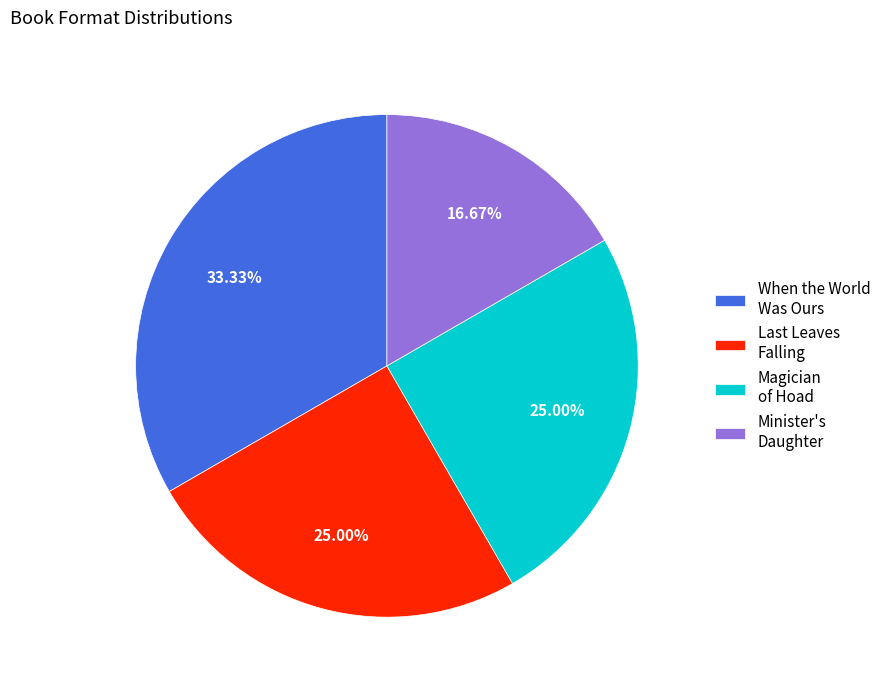

Does any single category account for the majority?

No